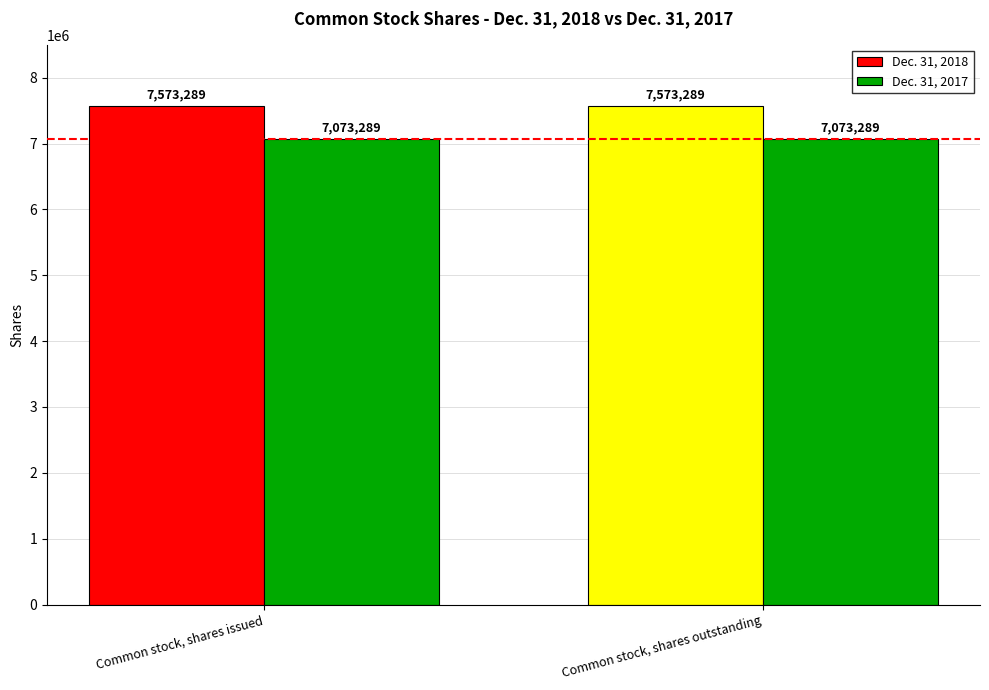

Which series has the largest total across all categories?

Dec. 31, 2018